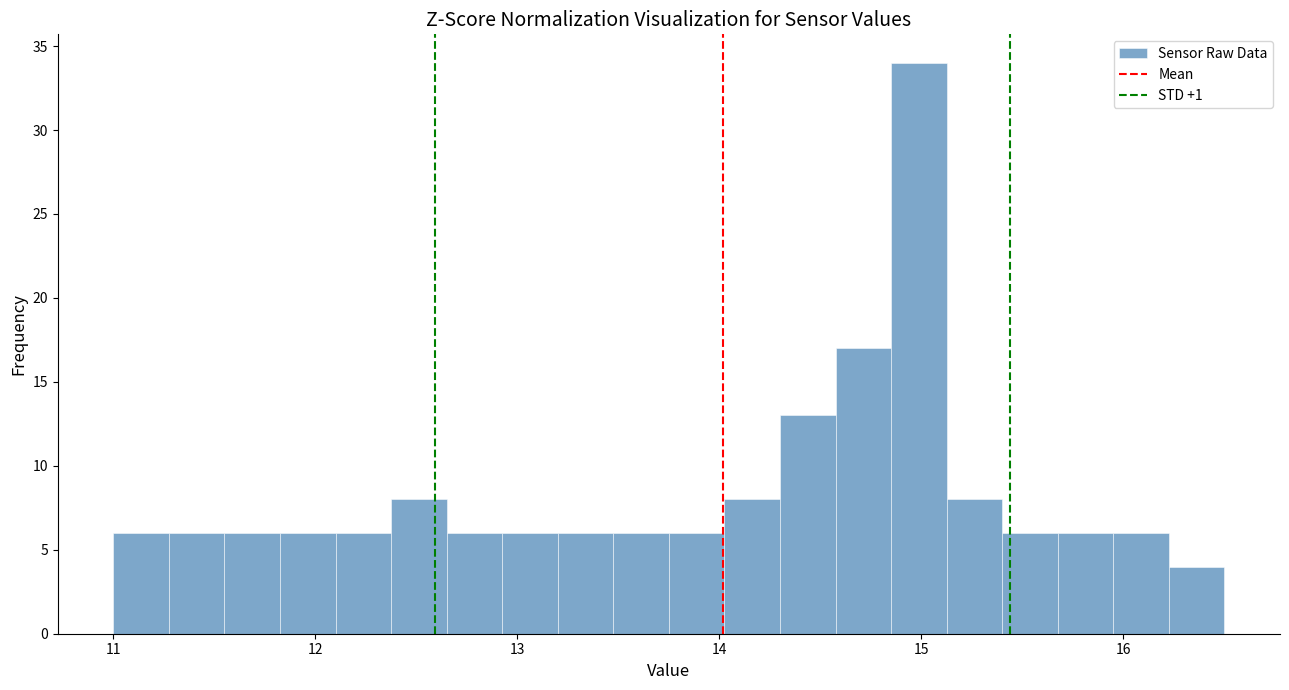

Read against the x-axis, roughly where is the centre of the tallest bar?

15.0